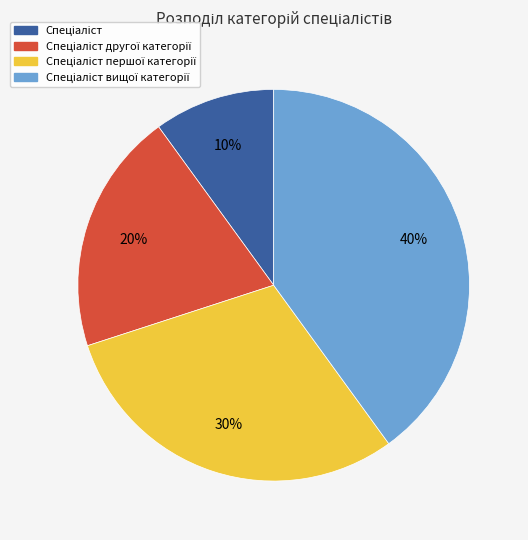

To the nearest percent, what is the average slice percentage?

25%